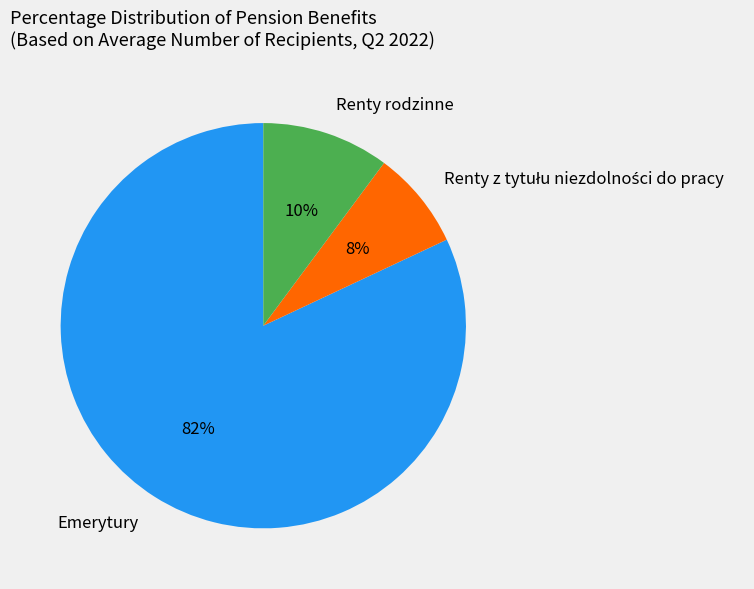

The Emerytury slice represents 82% of the pie. True or false?

True